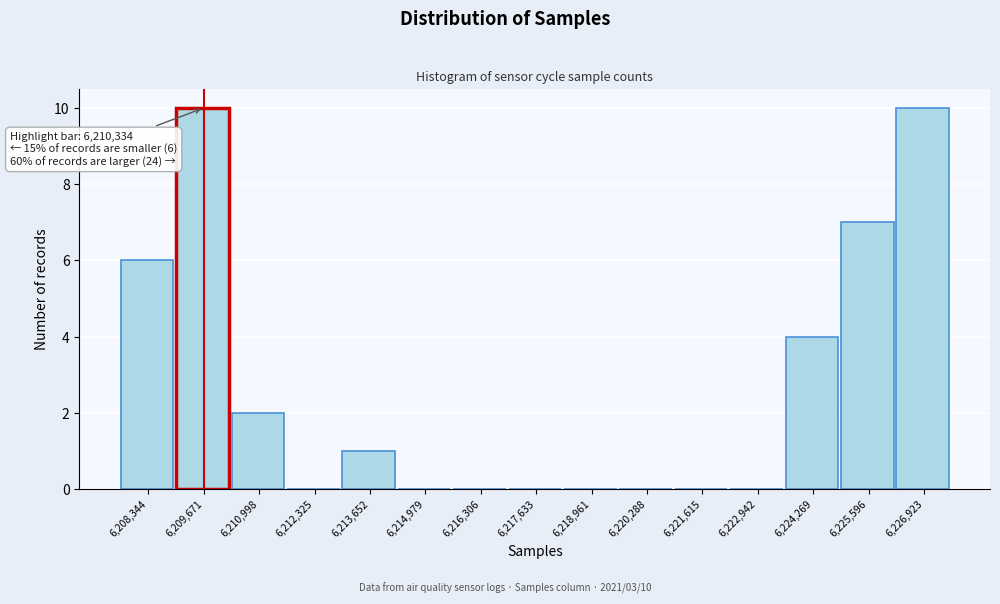

Reading left to right, extract all data points from this chart.

6,208,344=6	6,209,671=10	6,210,998=2	6,212,325=0	6,213,652=1	6,214,979=0	6,216,306=0	6,217,633=0	6,218,961=0	6,220,288=0	6,221,615=0	6,222,942=0	6,224,269=4	6,225,596=7	6,226,923=10